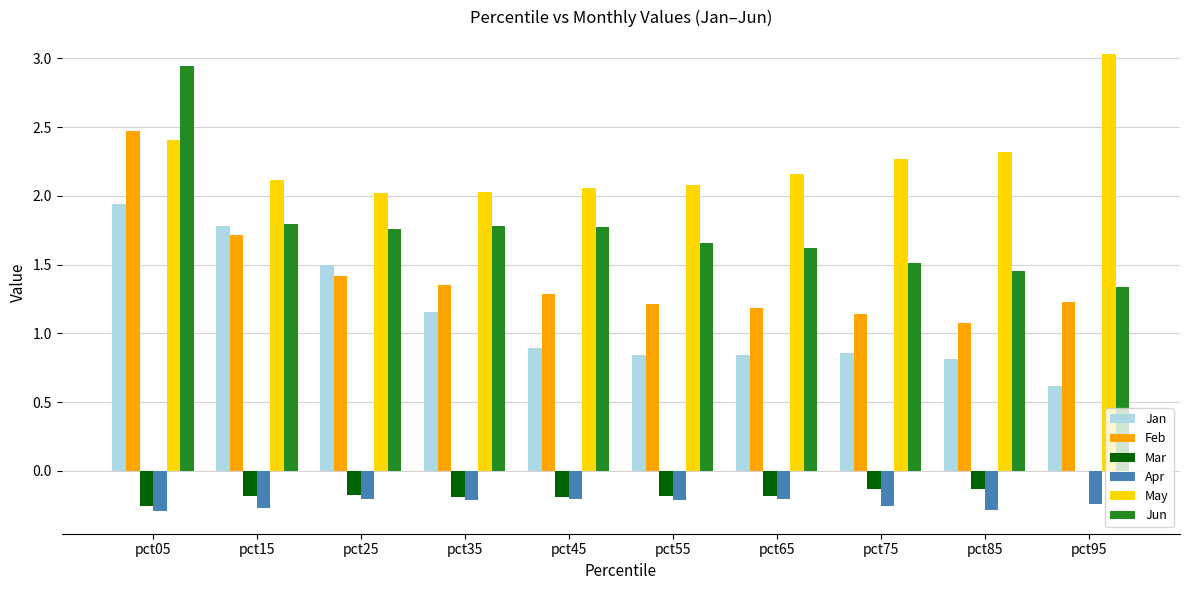

What is the sum of all Feb values?

14.1